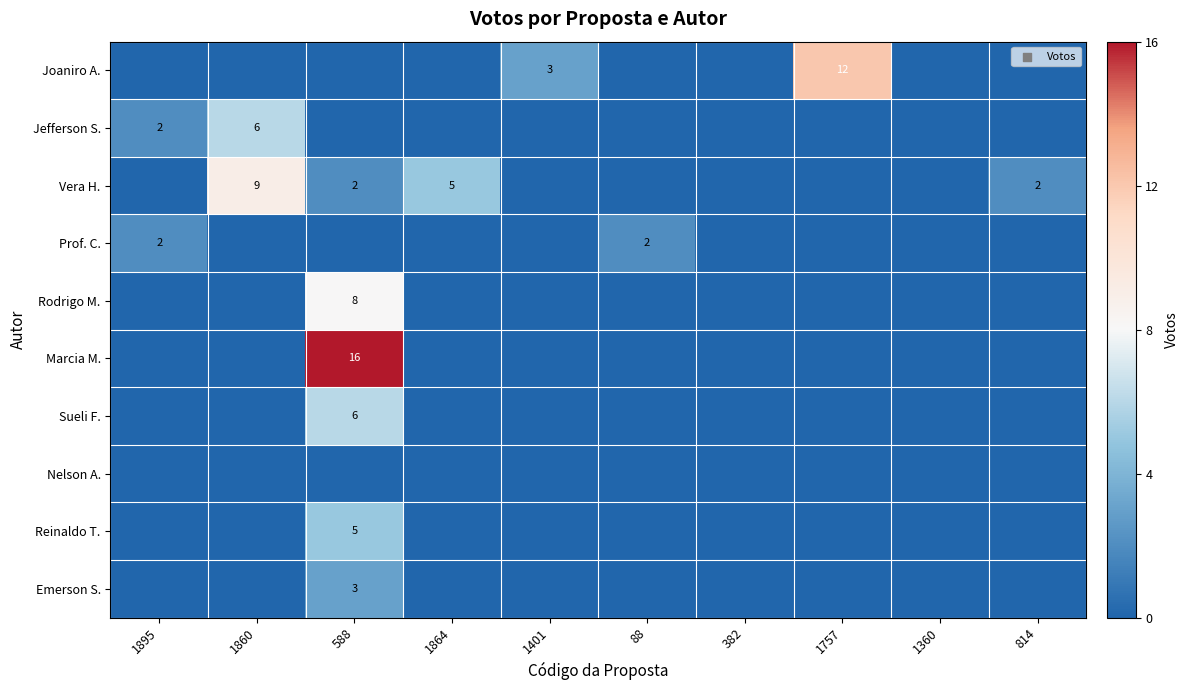

True or false: Vera H. has a value of 5 at 1864.

True